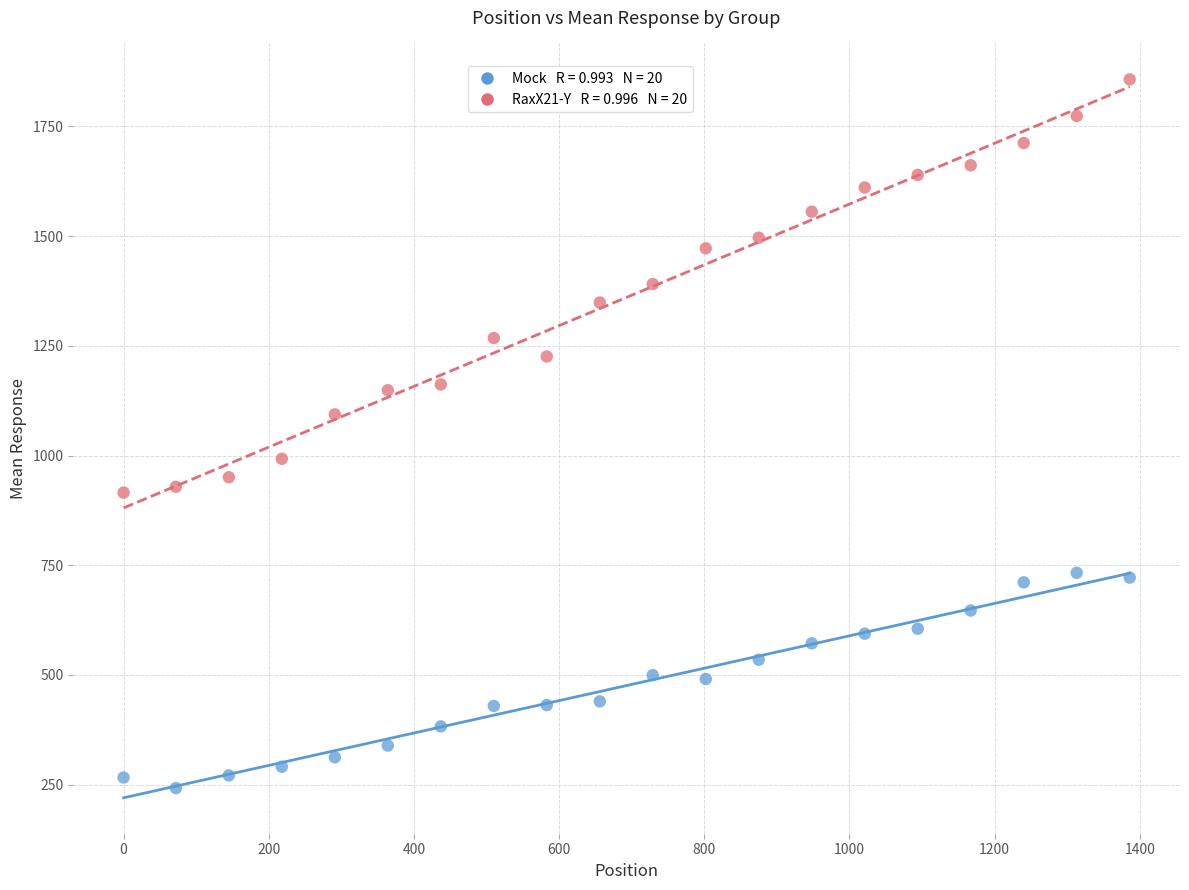

Across all data points, what is the range of X values (max minus min)?

1386.0